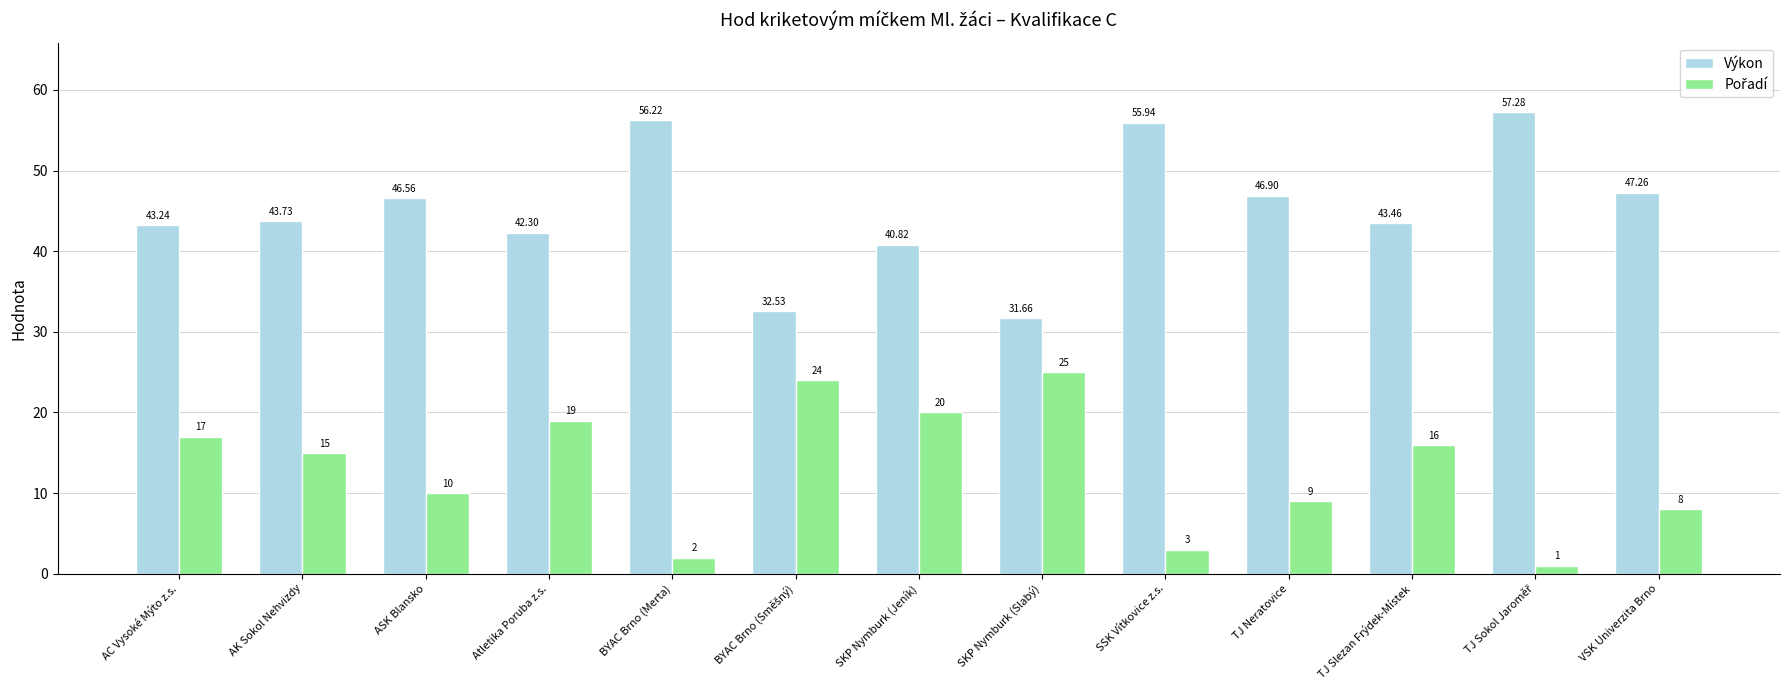

Where does the Výkon series first go above 43?

AC Vysoké Mýto z.s.